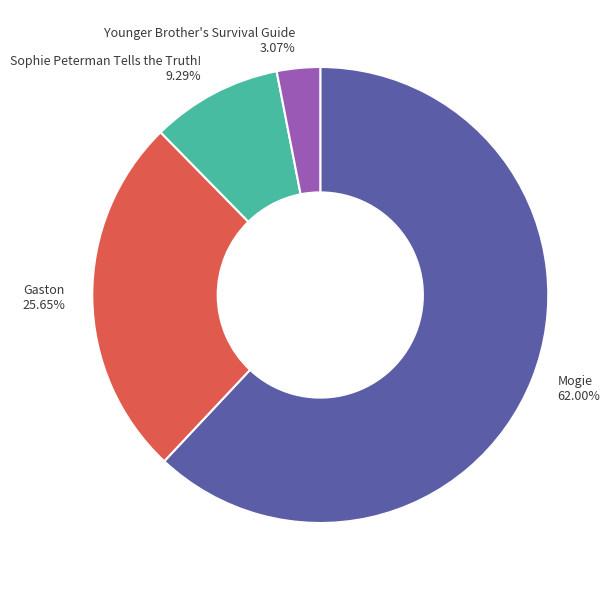

To the nearest percent, what portion does Younger Brother's Survival Guide represent?

3%